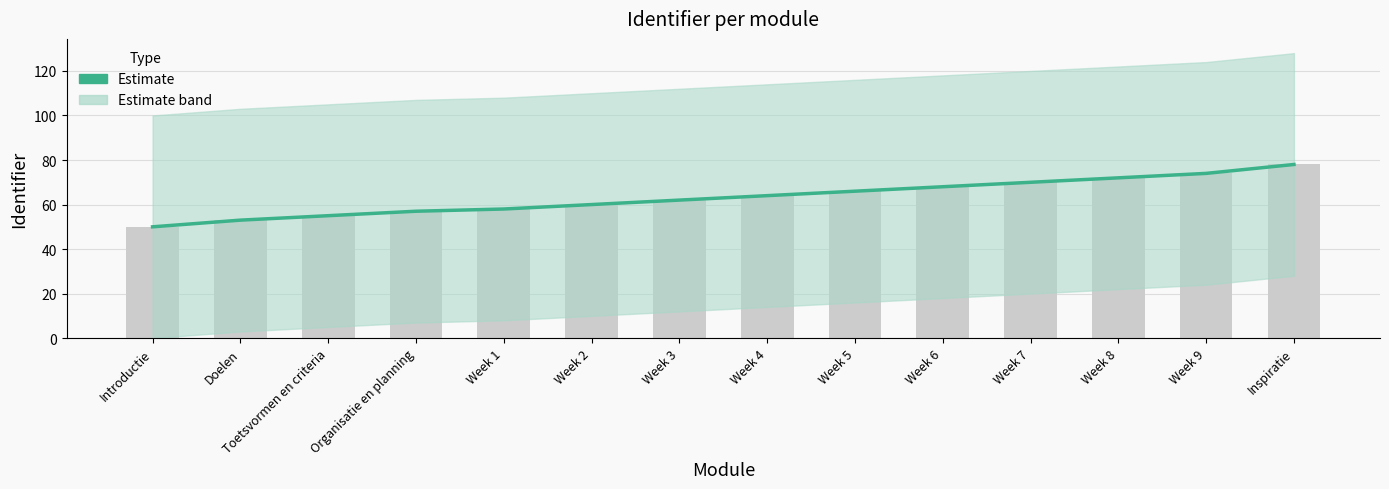

Rank the categories by value from highest to lowest.

Inspiratie, Week 9, Week 8, Week 7, Week 6, Week 5, Week 4, Week 3, Week 2, Week 1, Organisatie en planning, Toetsvormen en criteria, Doelen, Introductie